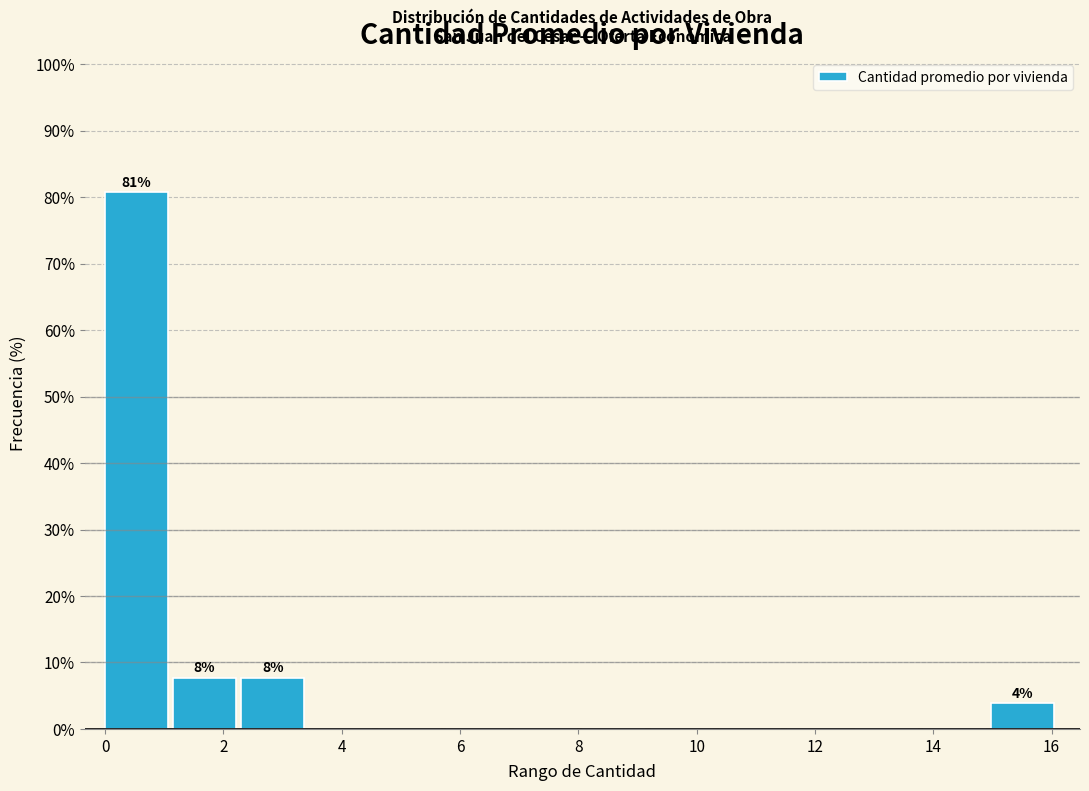

Over which range of the x-axis is the bar tallest?

0.0 to 1.2